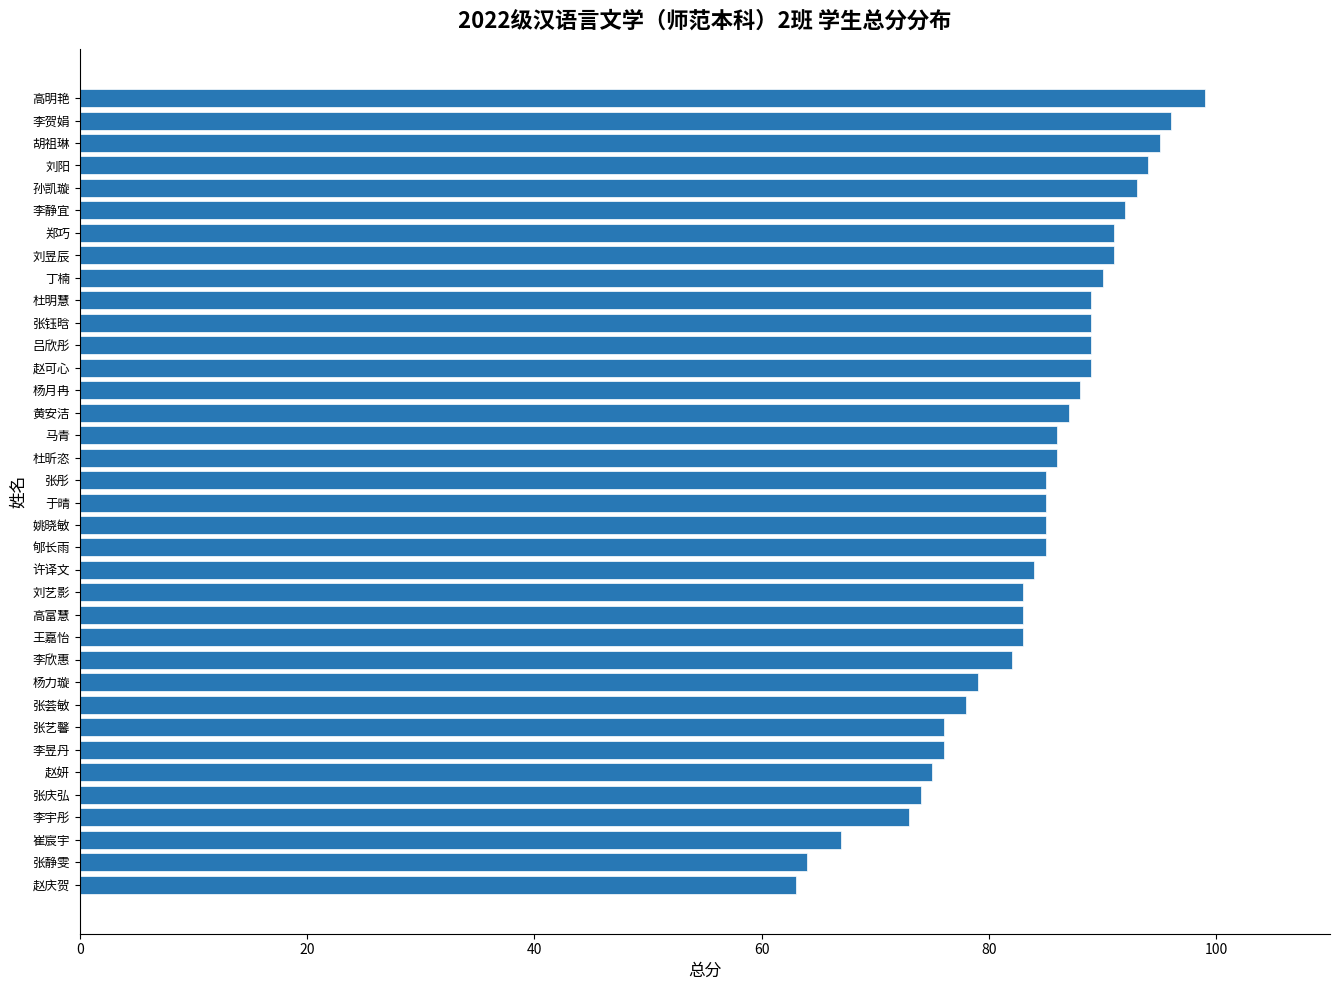

What is the change in value from 姚晓敏 to 丁楠?

+5